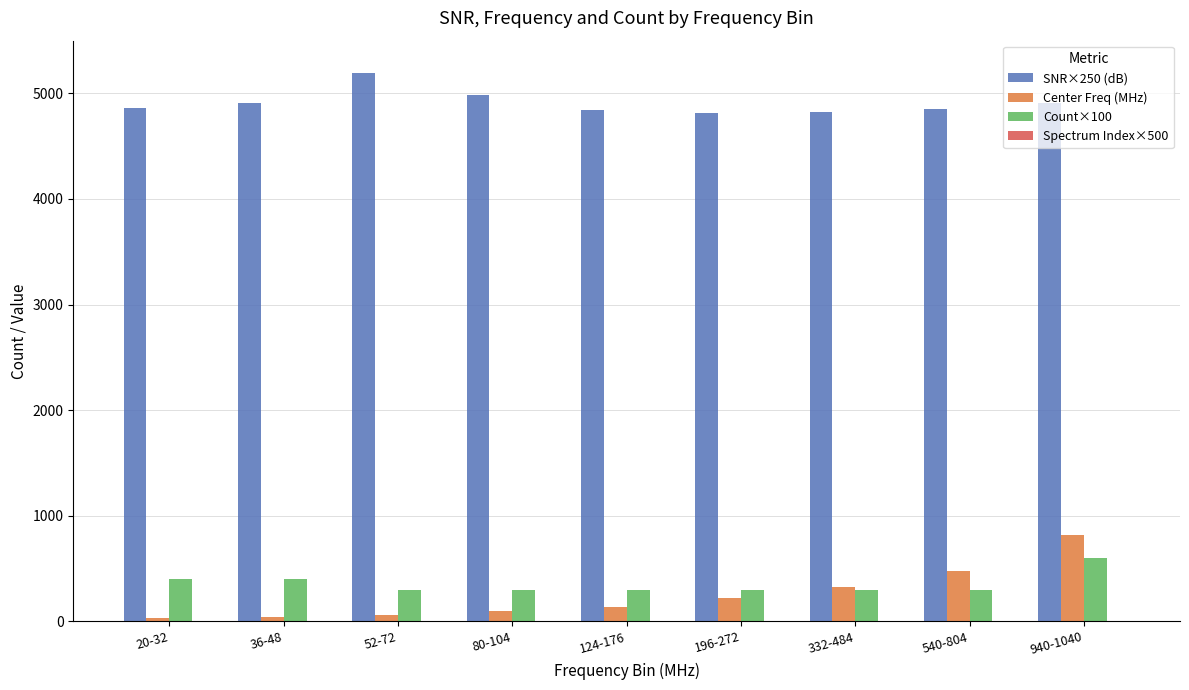

How many data points in SNR×250 (dB) are above 4864?

5